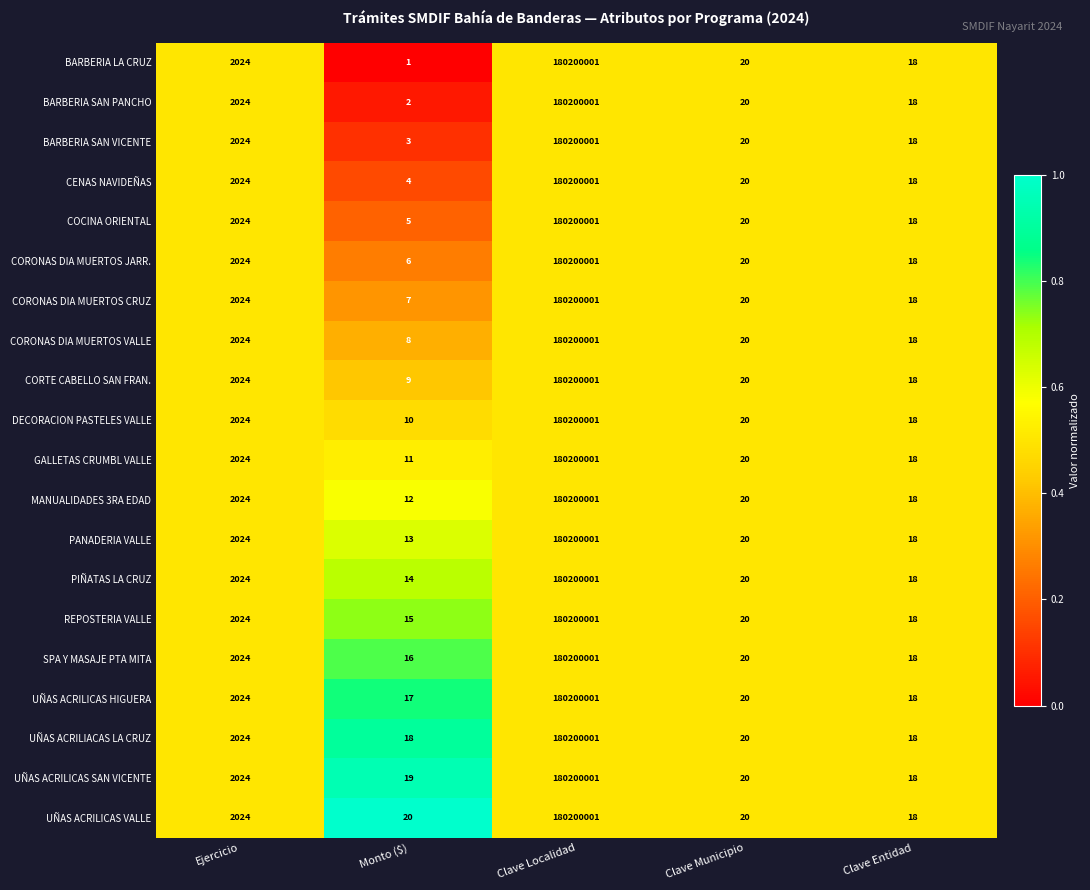

Count the number of categories in the chart.

5